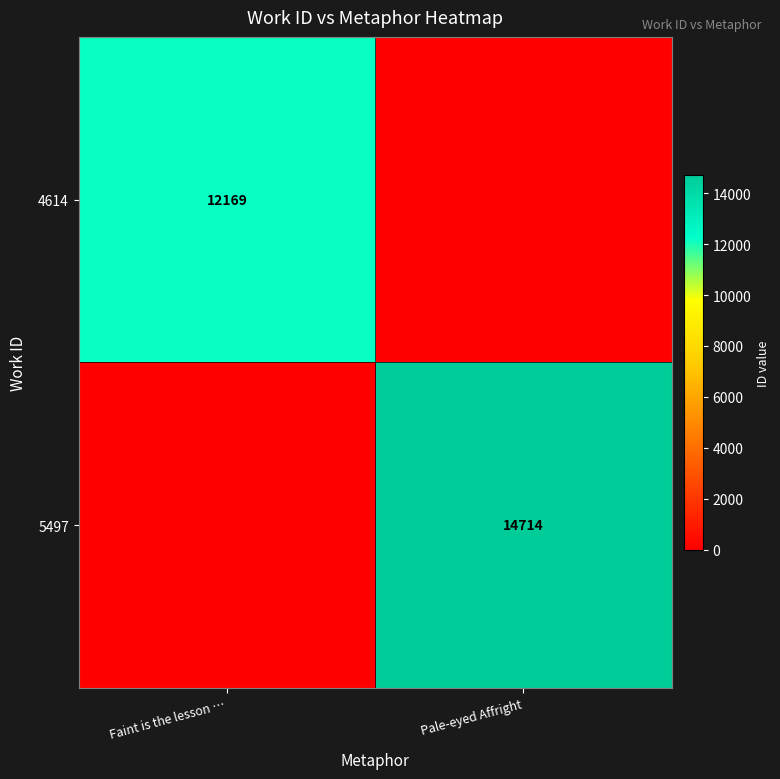

The value of 4614 at Faint is the lesson … is 12169. True or false?

True